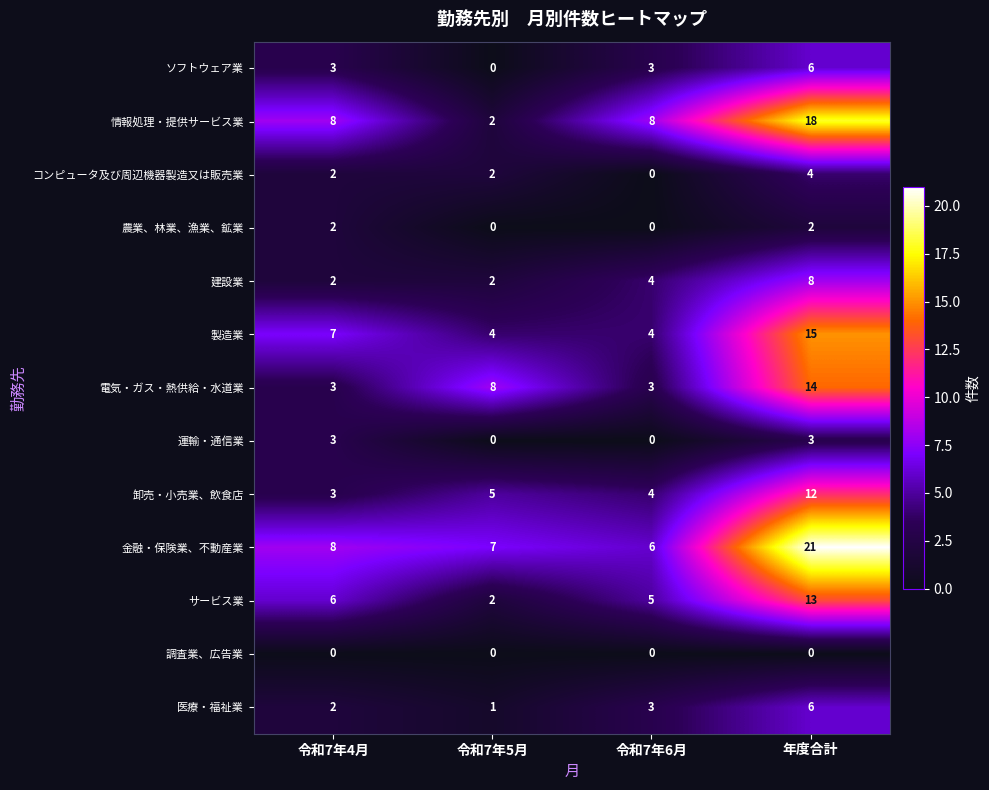

Which label corresponds to the largest value in the chart?

年度合計